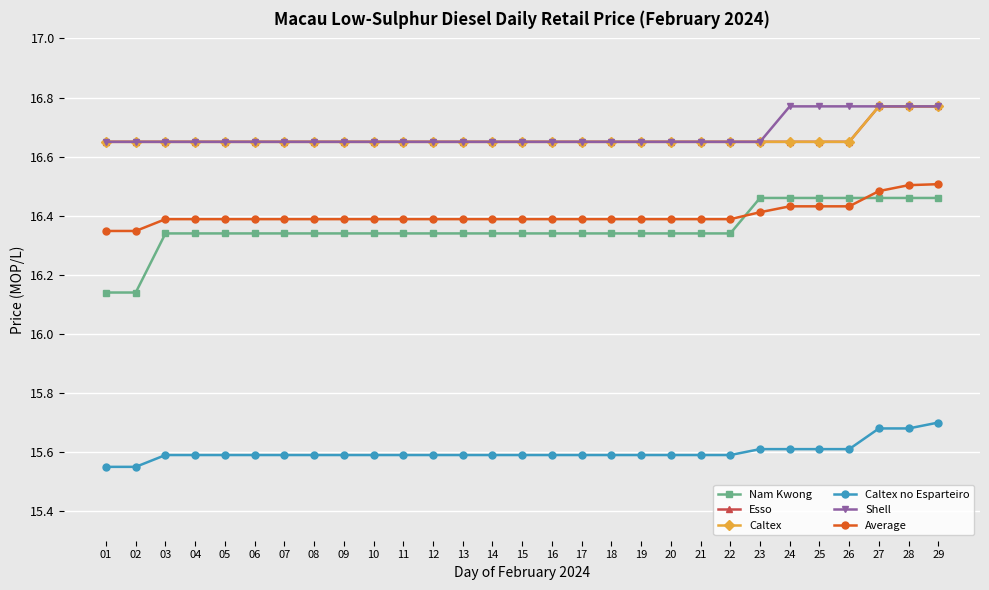

Does the chart have visible grid lines?

Yes